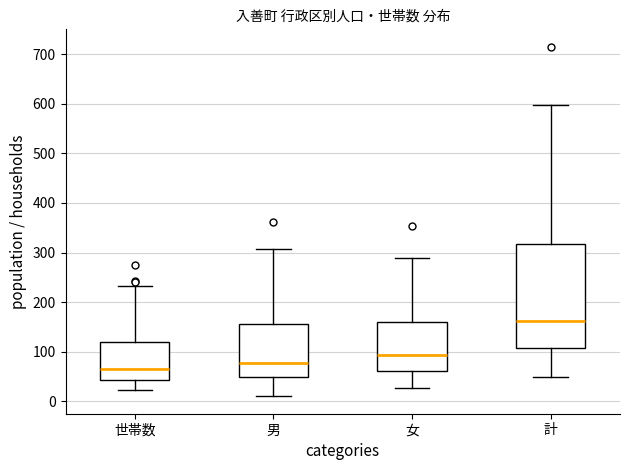

Comparing the boxes themselves (not the whiskers), which one is the tallest?

計